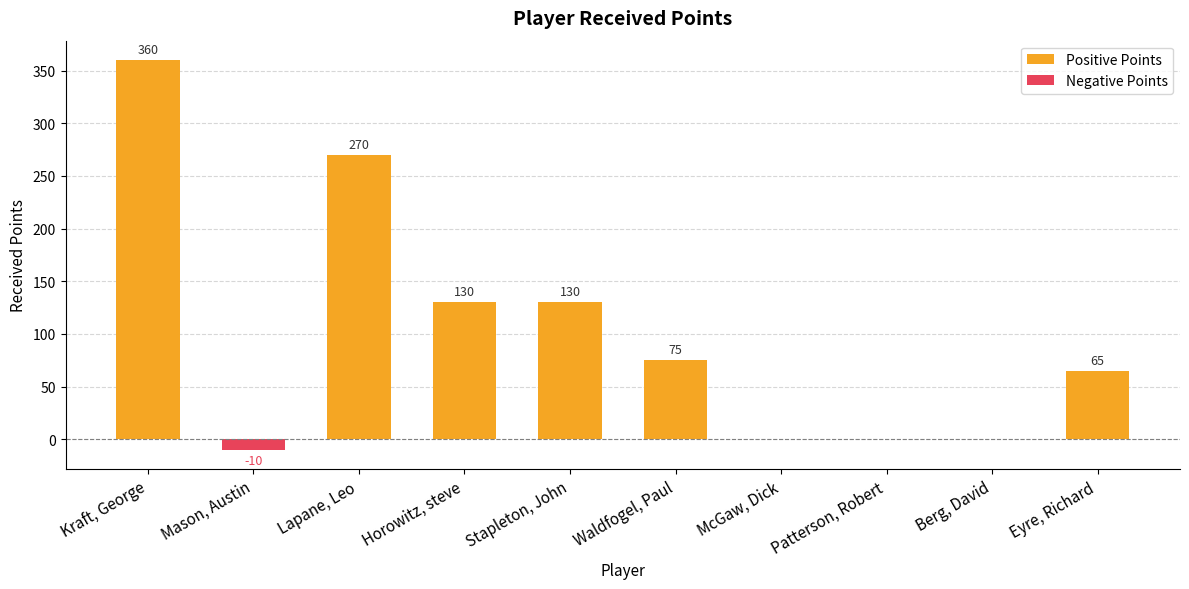

What is the sum of the Positive Points values at Lapane, Leo and Horowitz, steve?

400